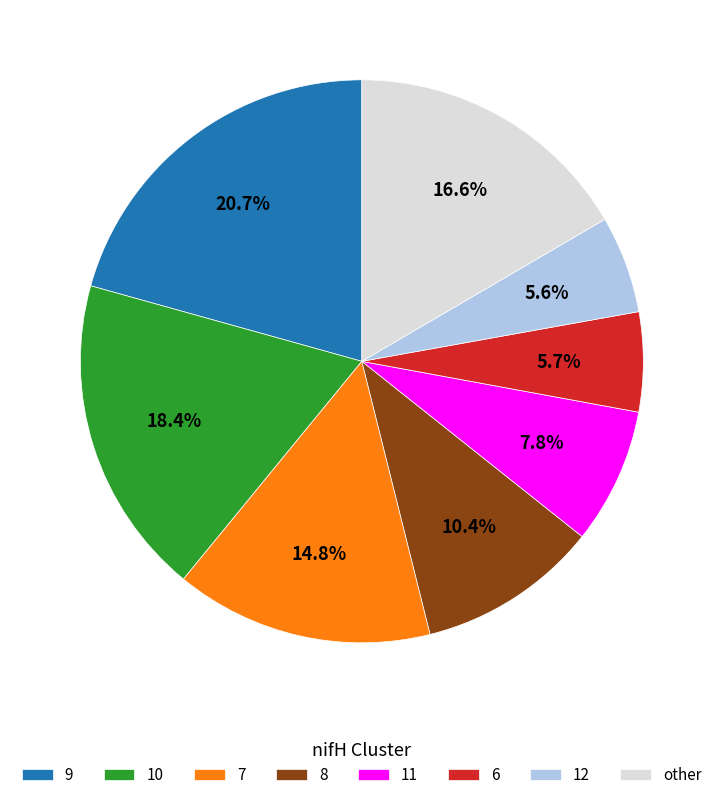

Is the sum of 9 and 7 greater than half?

No